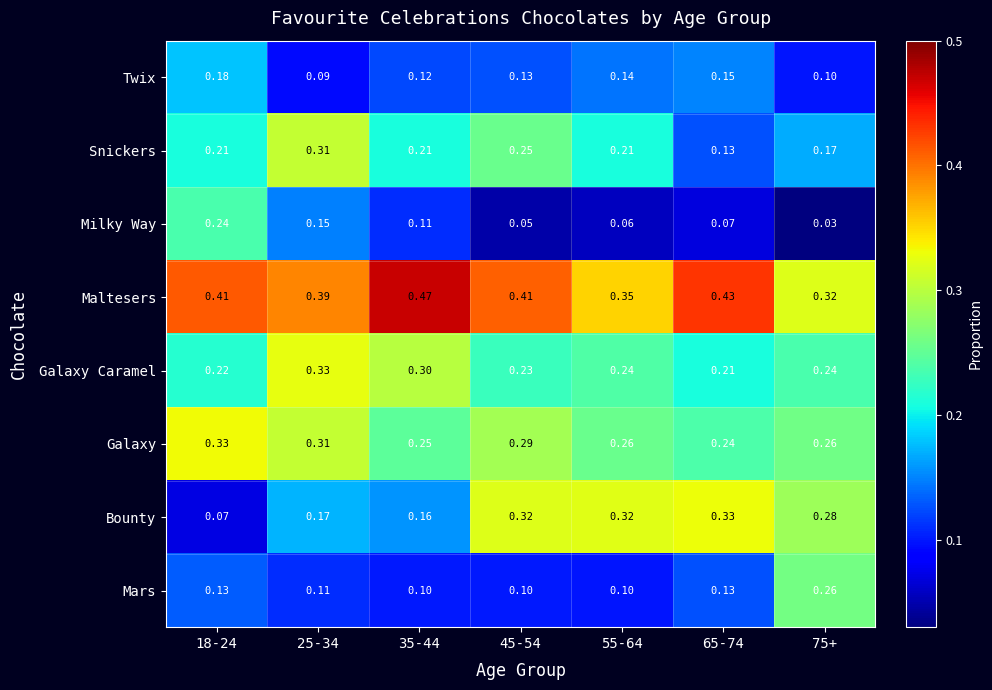

Which series has the largest total across all categories?

Maltesers